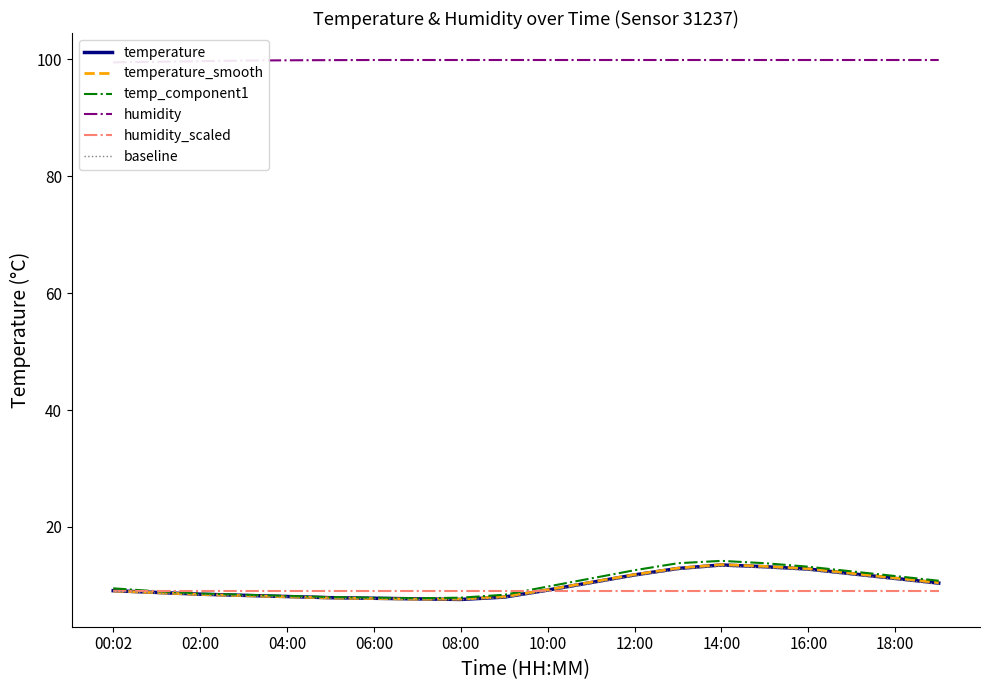

What is the maximum value for temp_component1?

14.2